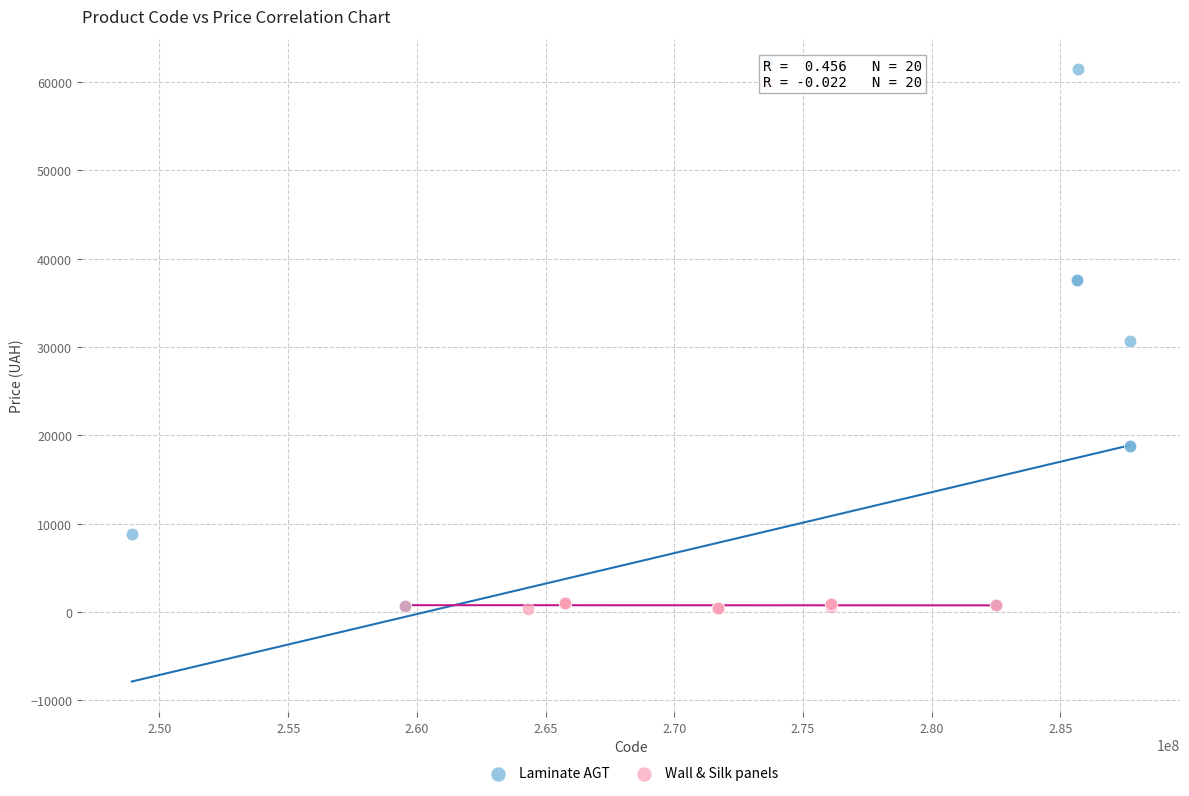

Which series has the widest spread of Y values?

Laminate AGT